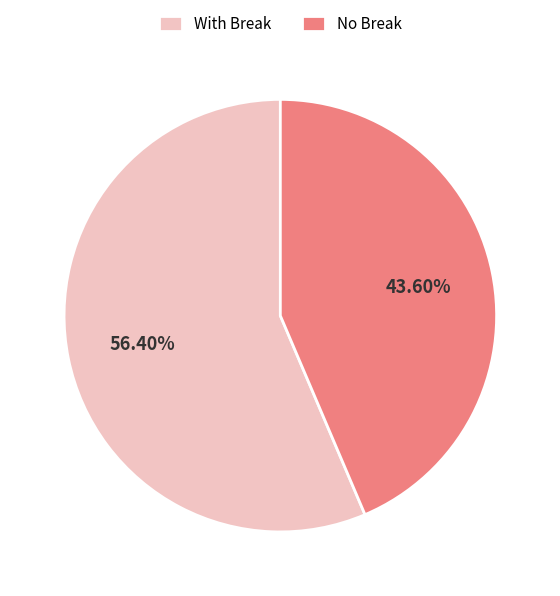

Combined, do No Break and With Break account for over 50%?

Yes